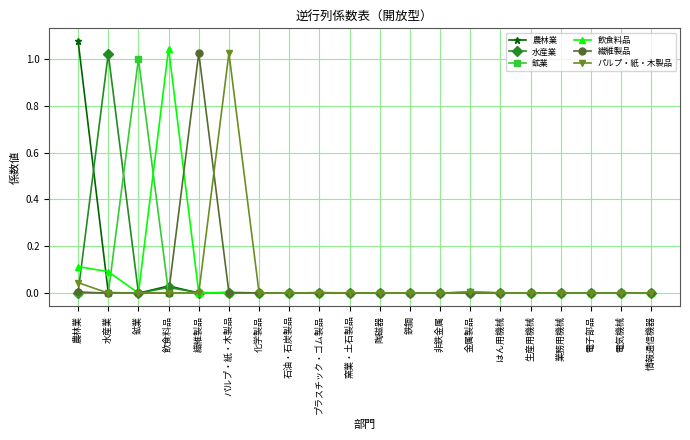

Which label corresponds to the largest value in the chart?

農林業